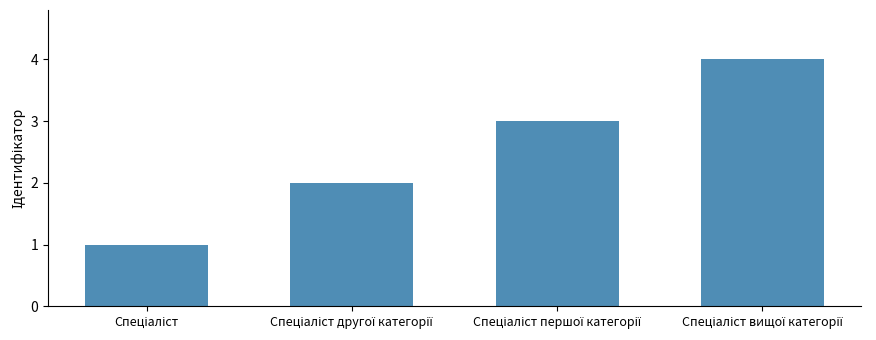

What is the difference between the maximum and minimum values?

3